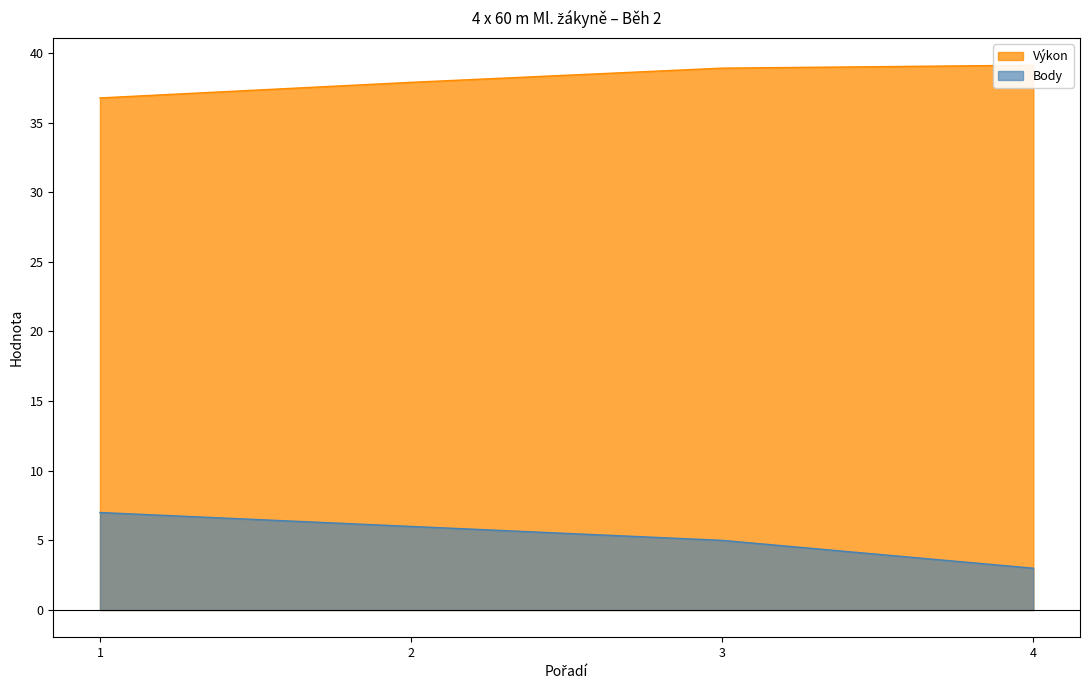

Which series has the largest total across all categories?

Výkon